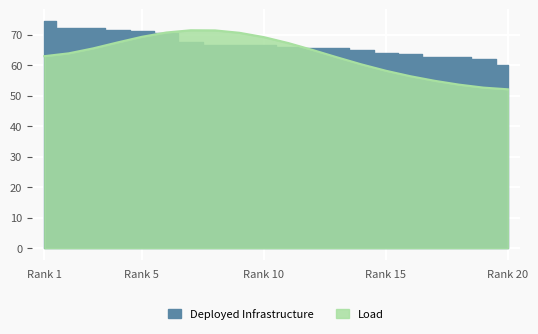

What is the minimum value for Load?

52.1